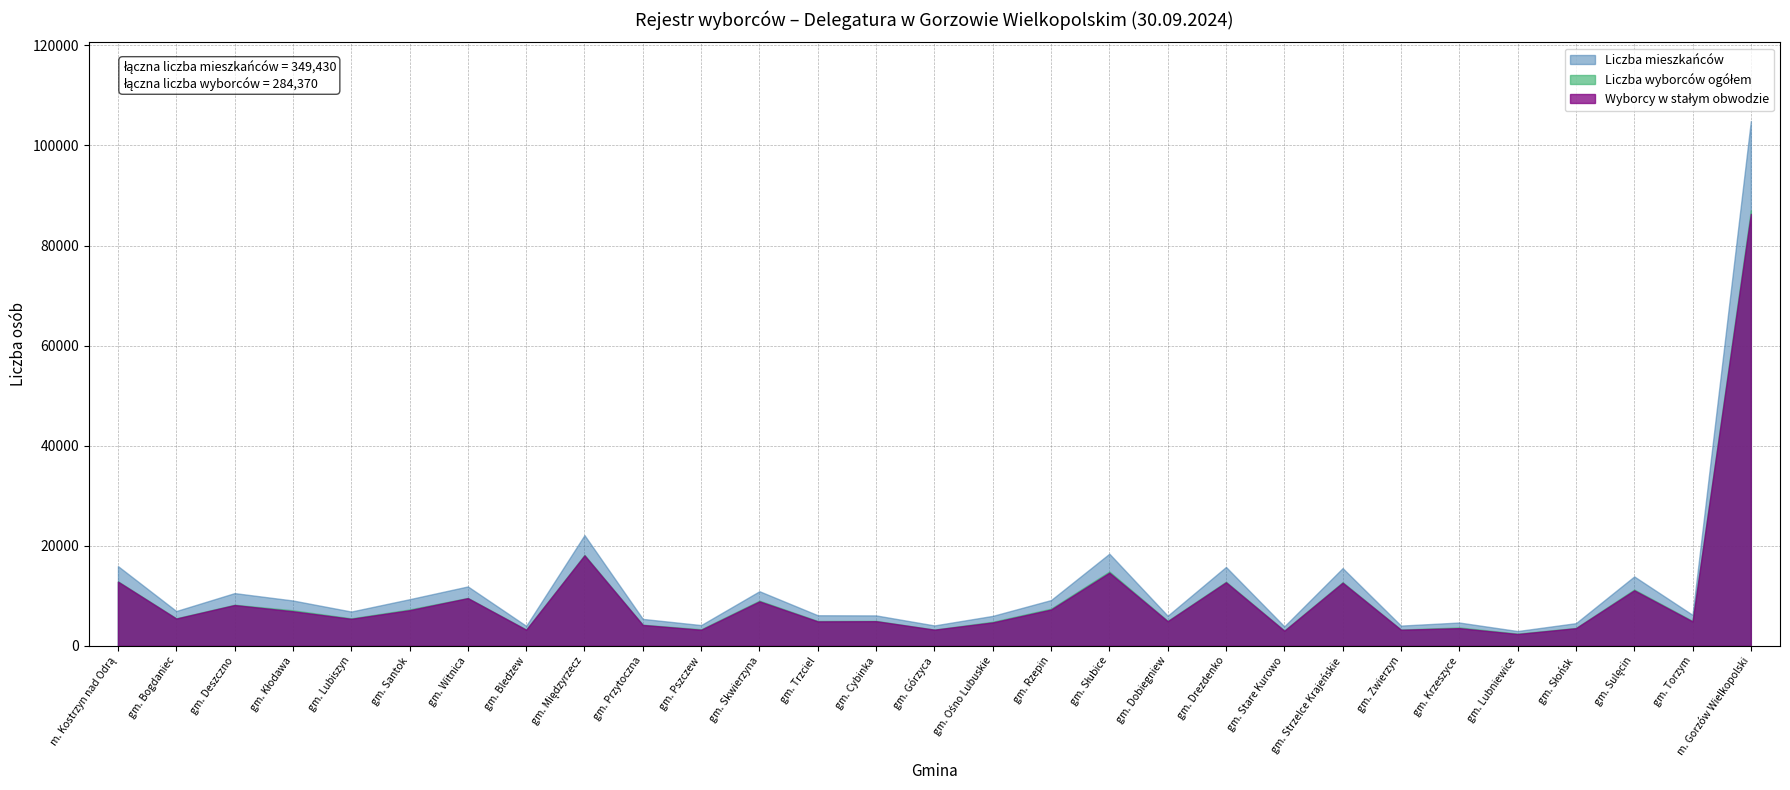

The Liczba mieszkańców series shows 18417 at gm. Słubice. True or false?

True